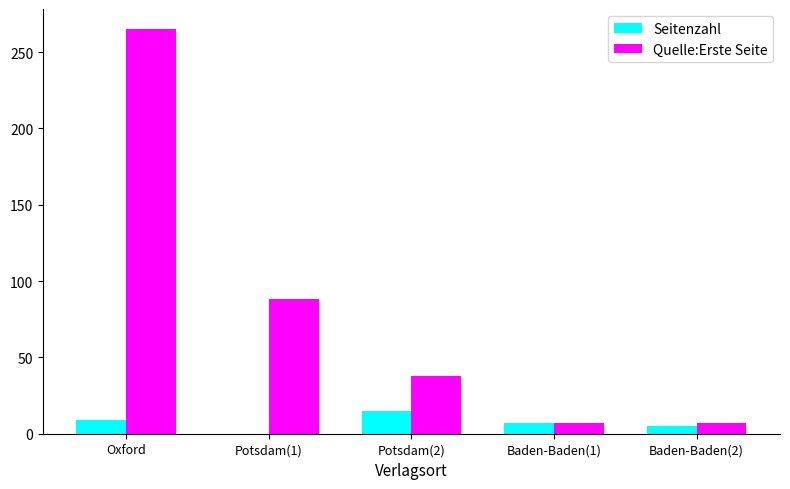

The Quelle:Erste Seite series shows 265 at Oxford. True or false?

True